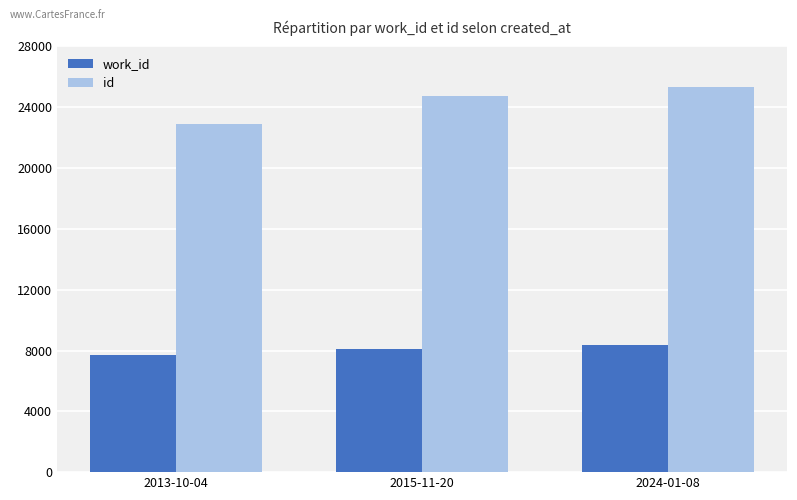

What is the value of the work_id bar at the 3rd from the left?

8367